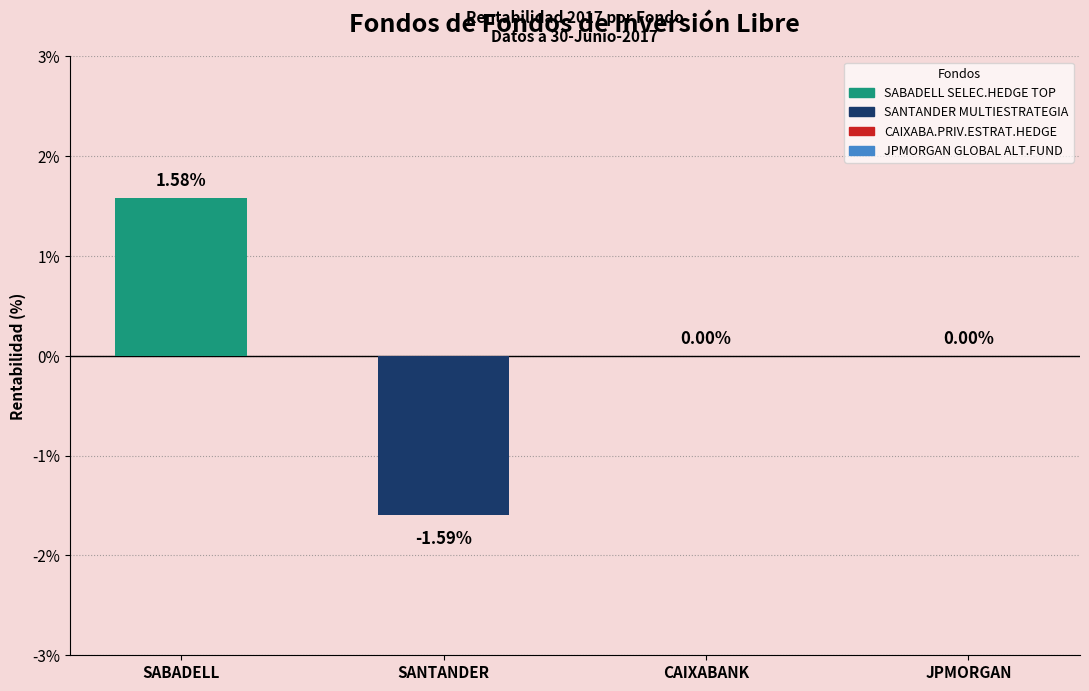

Which series has the largest range (max minus min)?

SABADELL SELEC.HEDGE TOP